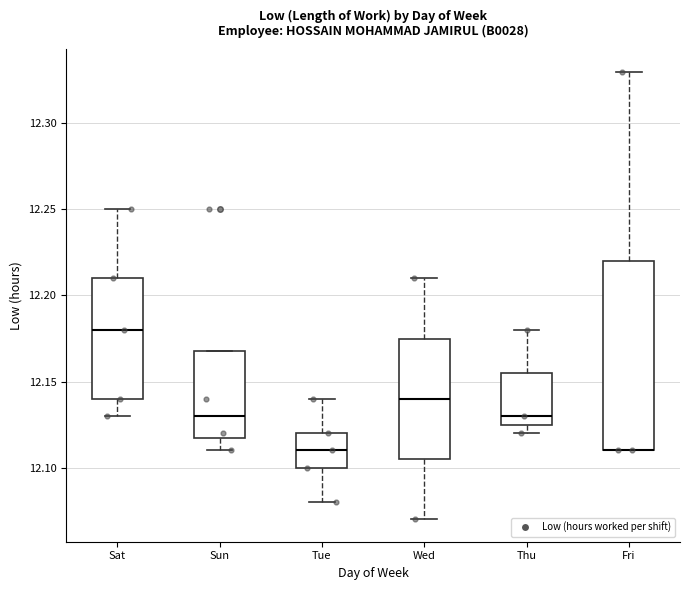

Reading left to right, transcribe this box plot: for each box, give where its median line is, the range the box spans, and where its two whiskers end, as read against the y-axis. The values are not printed on the chart, so give them approximately, as read against the axis.

Sat: median 12.180, box 12.140 to 12.210, whiskers 12.130 to 12.250
Sun: median 12.130, box 12.120 to 12.170, whiskers 12.110 to 12.170
Tue: median 12.110, box 12.100 to 12.120, whiskers 12.080 to 12.140
Wed: median 12.140, box 12.105 to 12.175, whiskers 12.070 to 12.210
Thu: median 12.130, box 12.125 to 12.155, whiskers 12.120 to 12.180
Fri: median 12.110 (drawn on the box's lower edge), box 12.110 to 12.220, whiskers 12.110 to 12.330